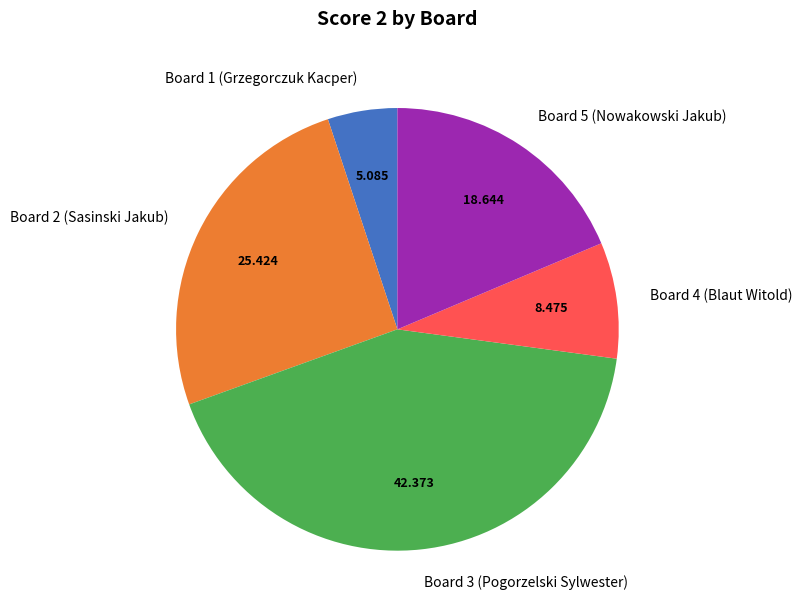

Do Board 5 (Nowakowski Jakub) and Board 2 (Sasinski Jakub) together represent more than half of the pie?

No